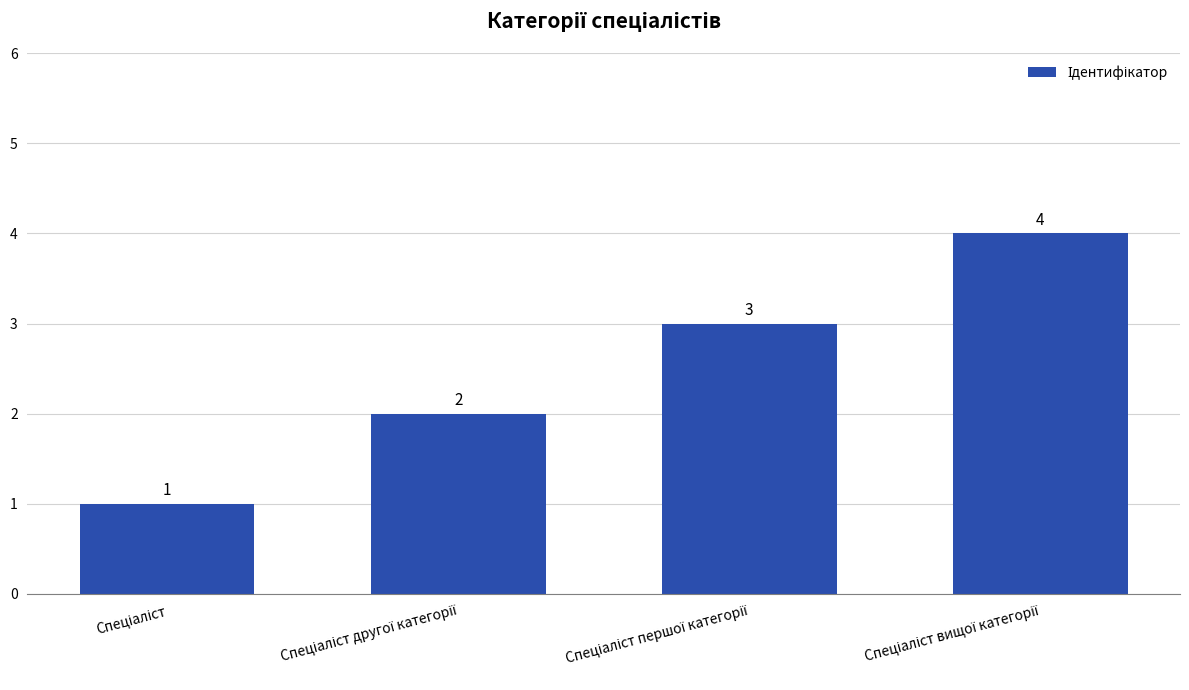

What is the greatest value displayed?

4